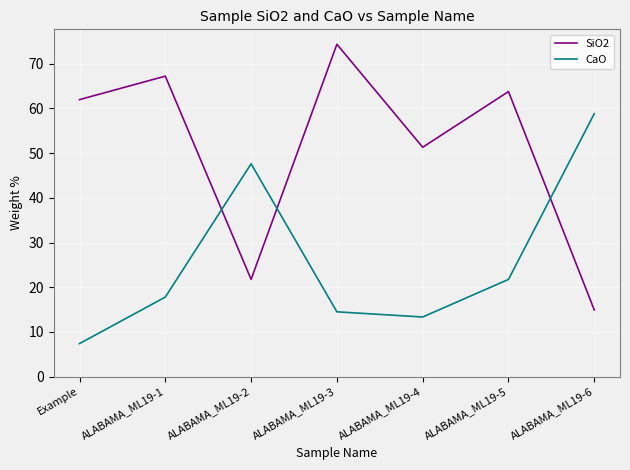

Which series has the largest range (max minus min)?

SiO2